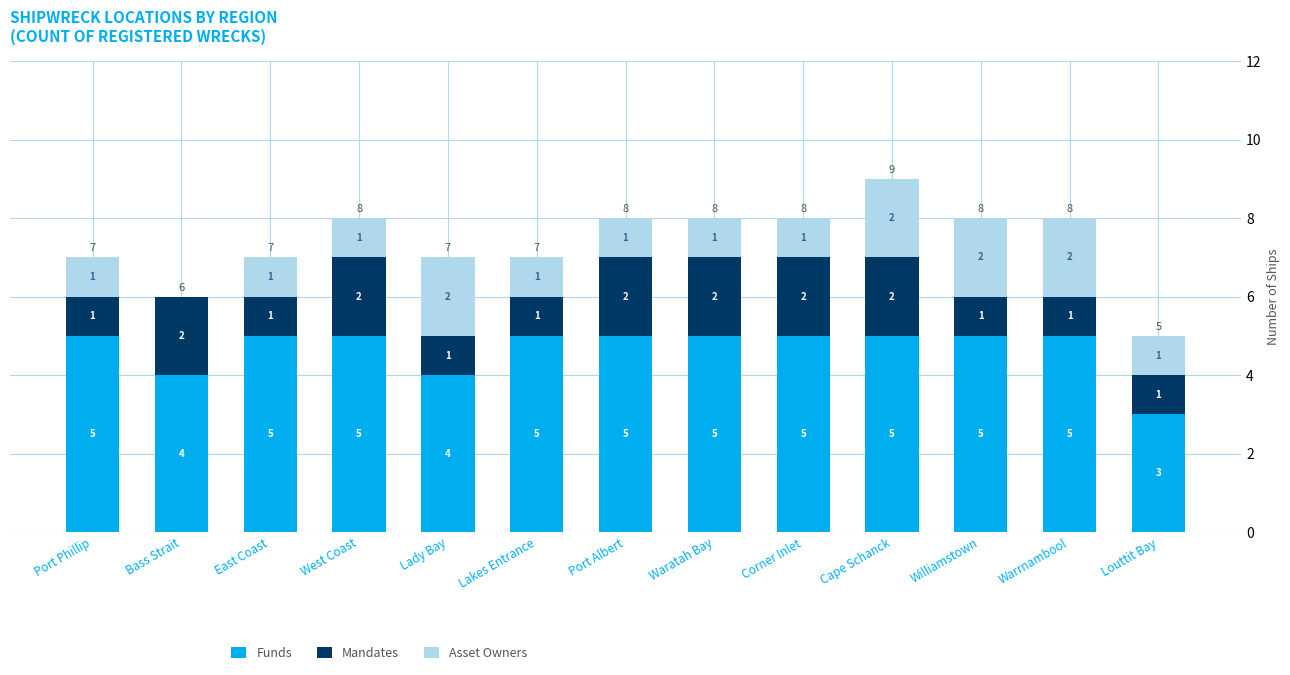

What is the total value across all series at Corner Inlet?

8